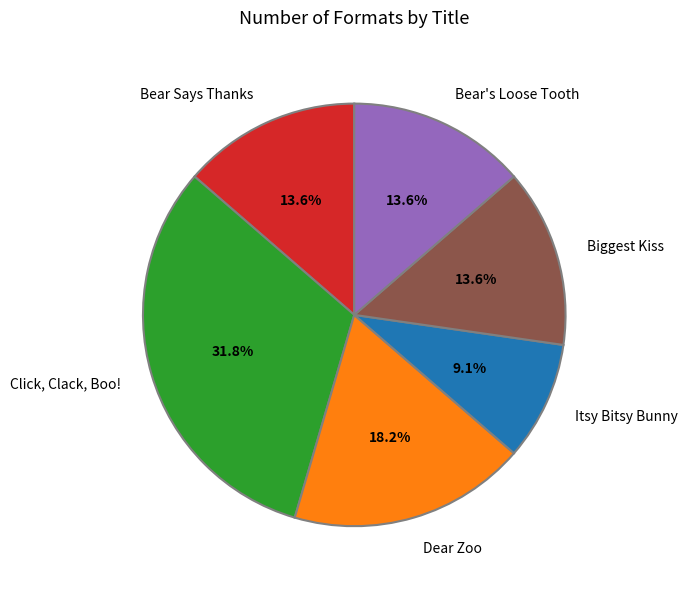

To the nearest percent, what is the difference between the Dear Zoo and Bear's Loose Tooth slice percentages?

5%